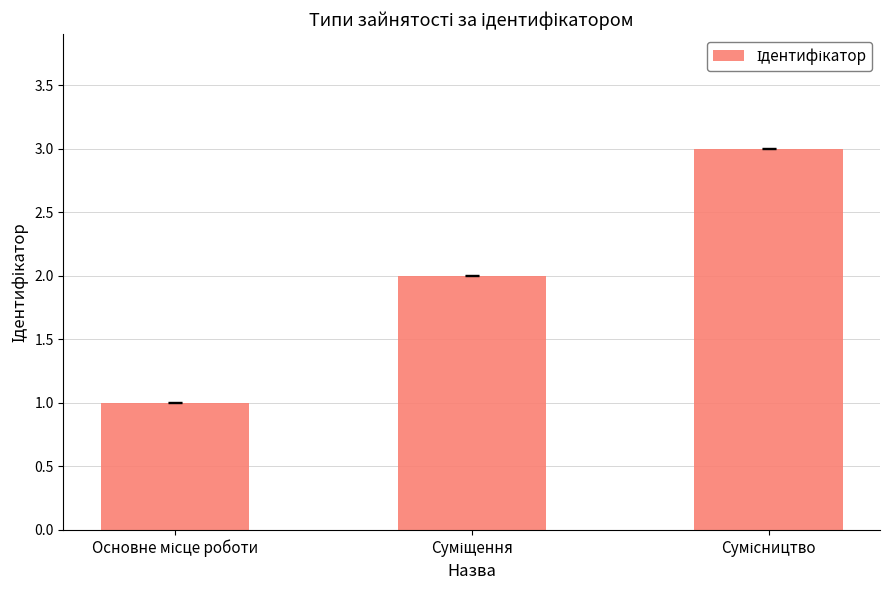

Does the chart contain any negative values?

No